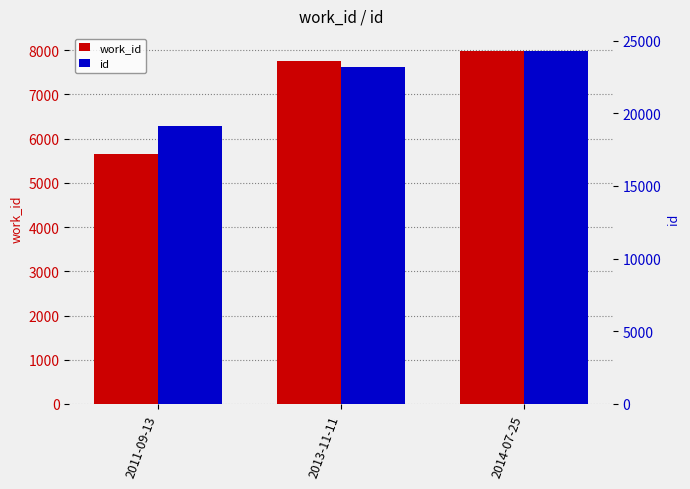

List the series in order of their peak value, lowest first.

work_id, id